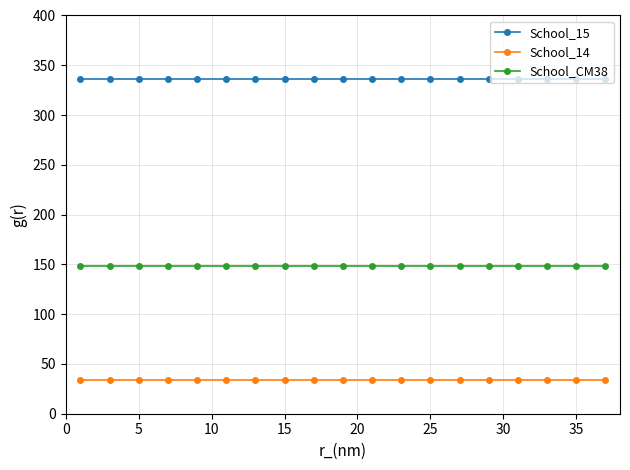

What is the sum of all School_15 values?

6384